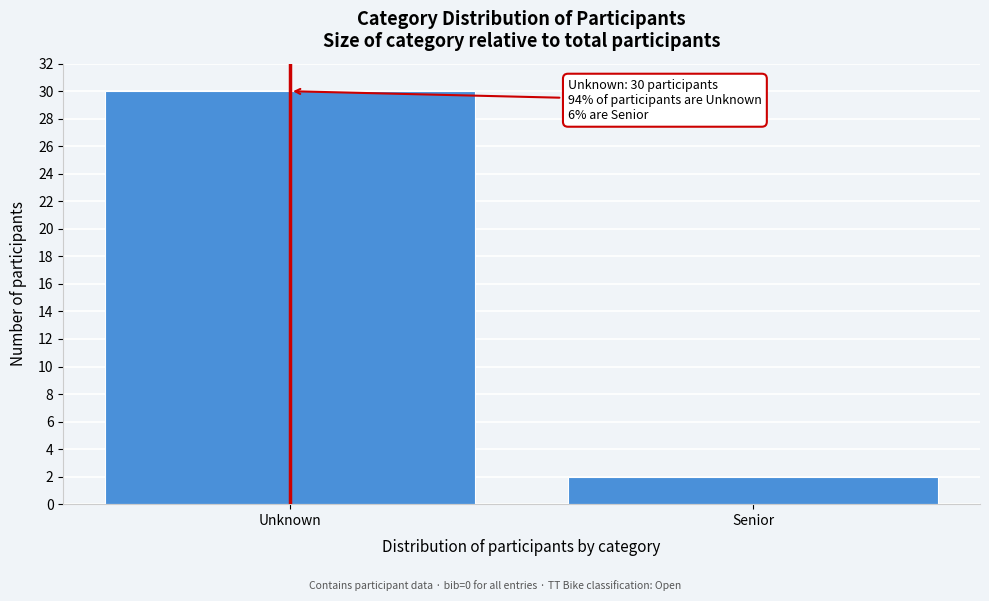

Reading left to right, what are all the values shown in this chart?

Unknown=30	Senior=2